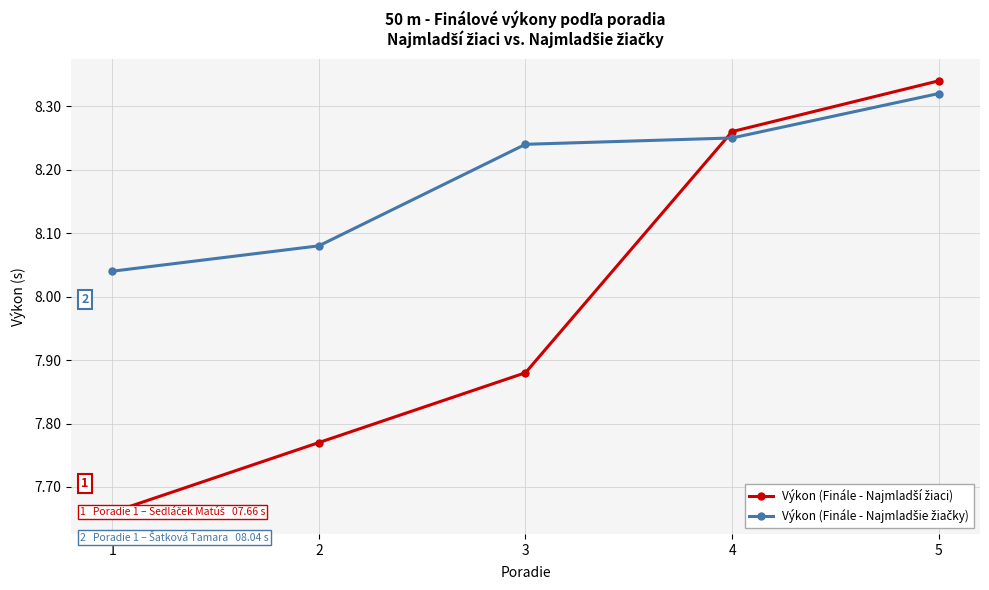

How many times do Výkon (Finále - Najmladší žiaci) and Výkon (Finále - Najmladšie žiačky) cross each other?

1